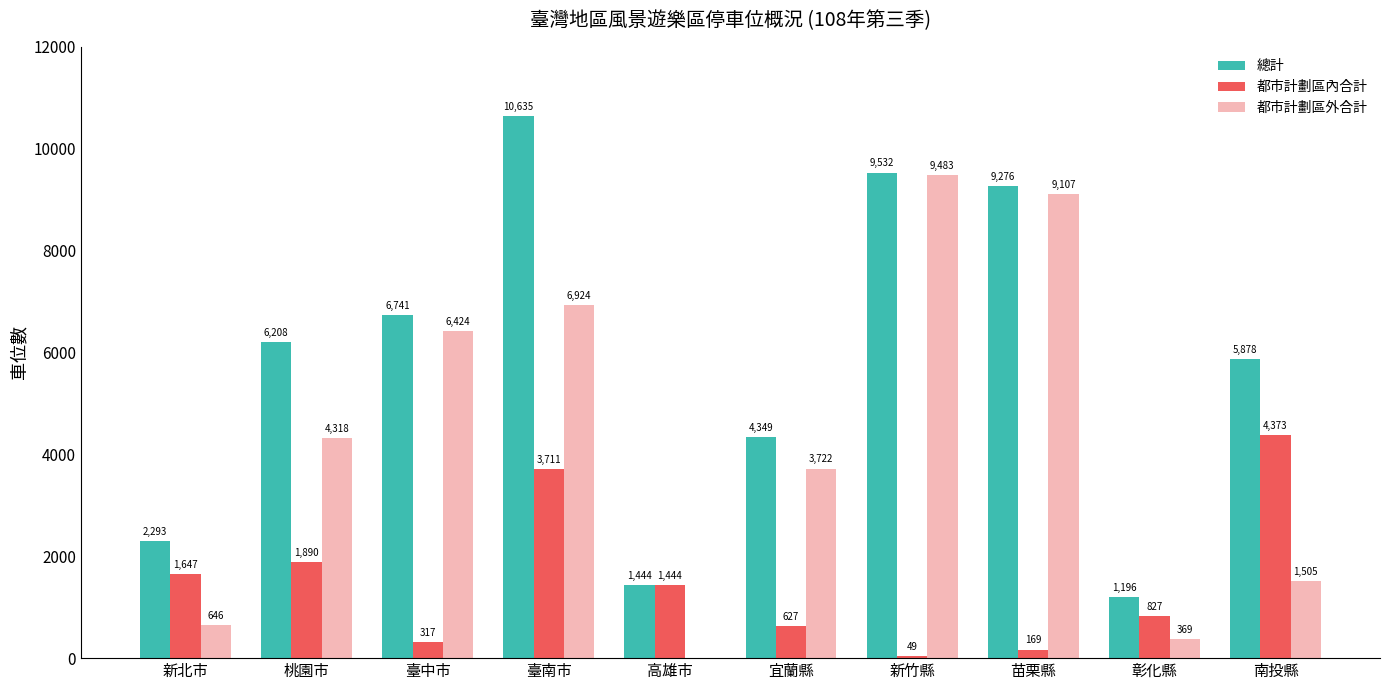

How many data points does each series have?

10